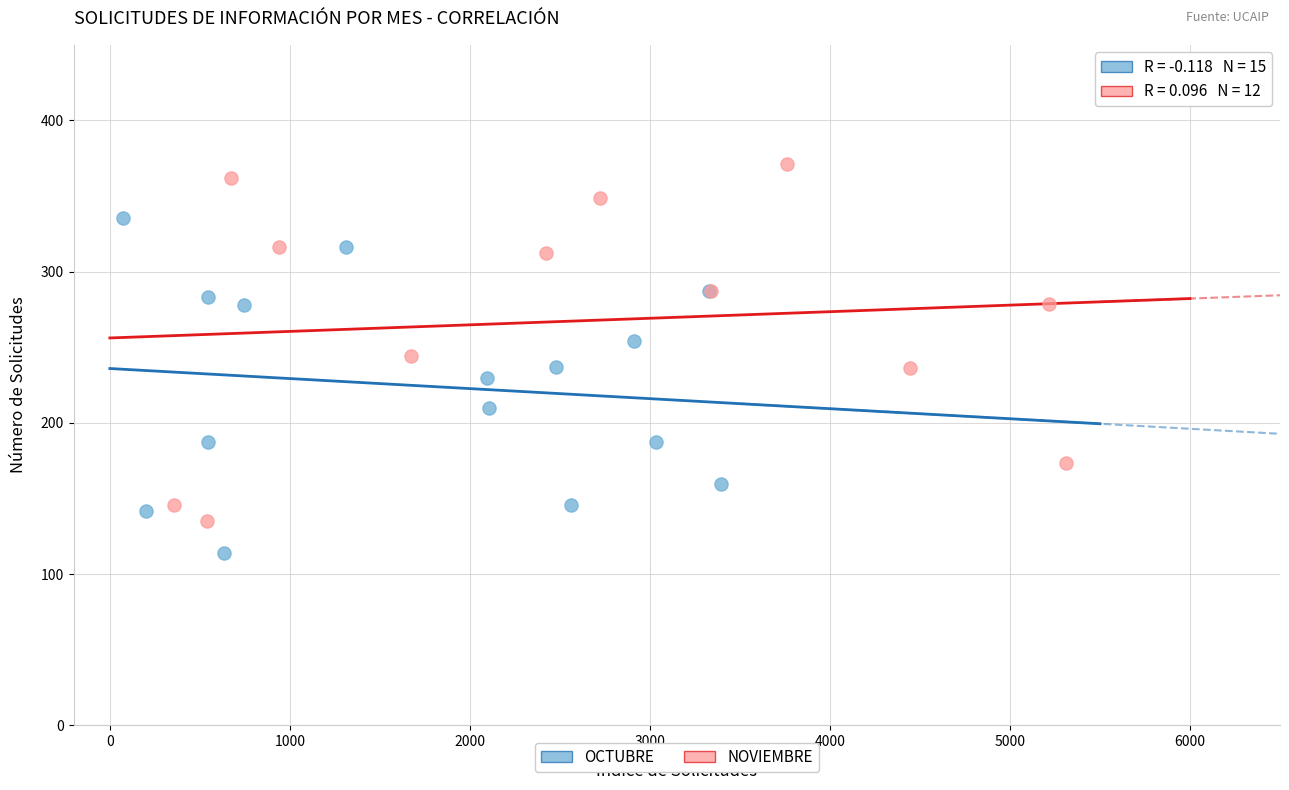

Which series reaches the minimum Y coordinate?

OCTUBRE